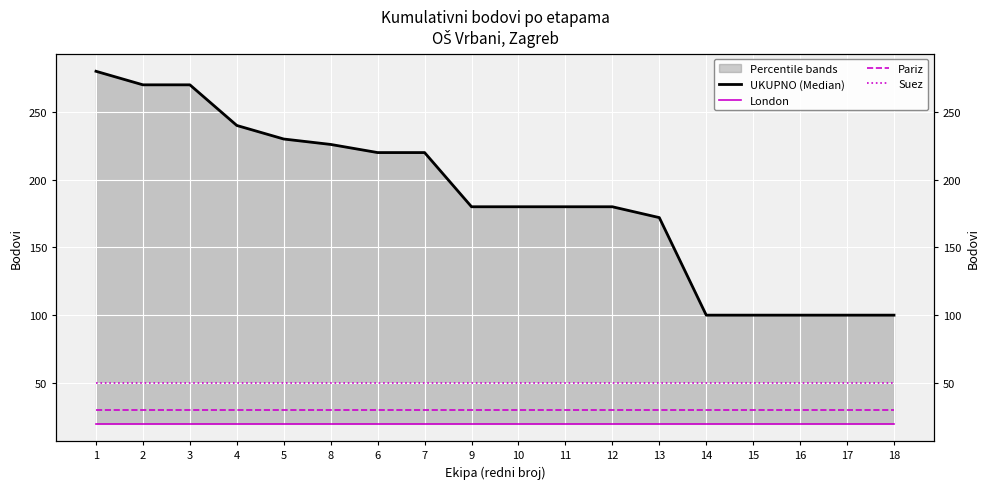

Is it true that Suez equals 77 at 6?

False